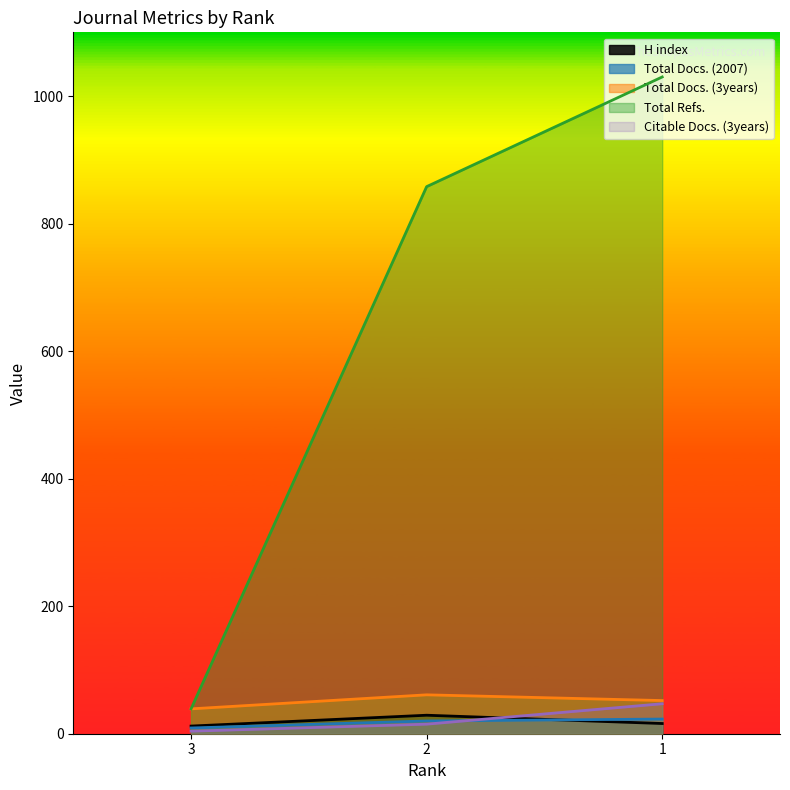

Does the chart display data point markers on the line(s)?

No